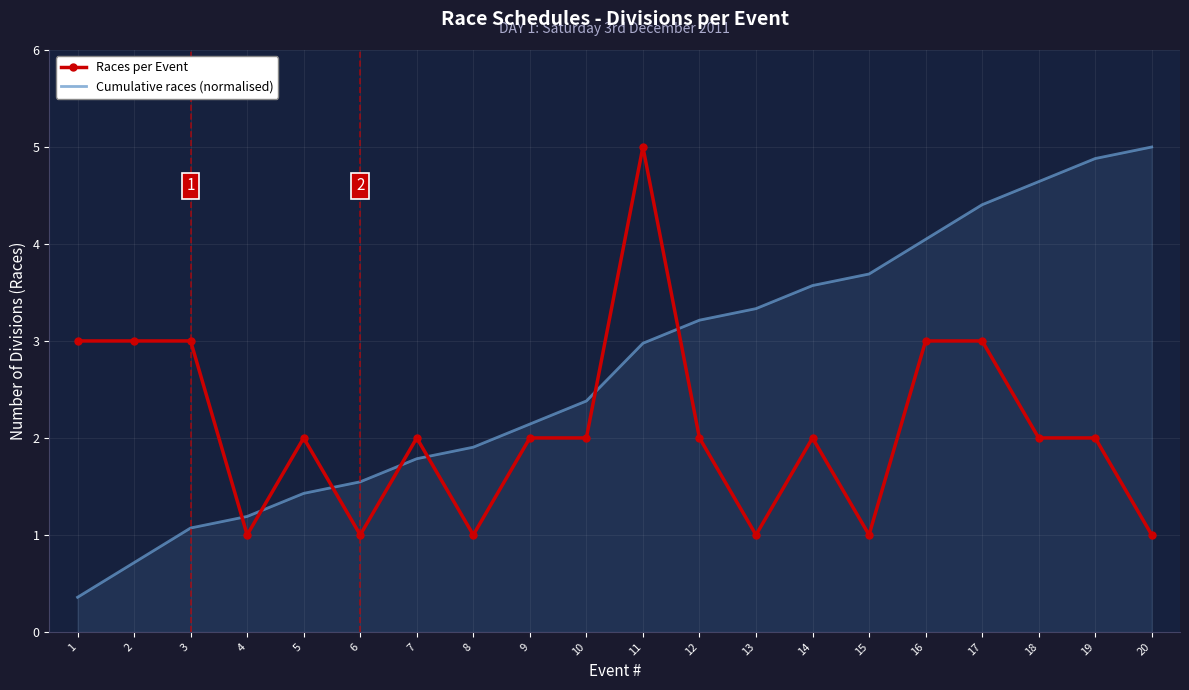

How many categories are shown in the chart?

20